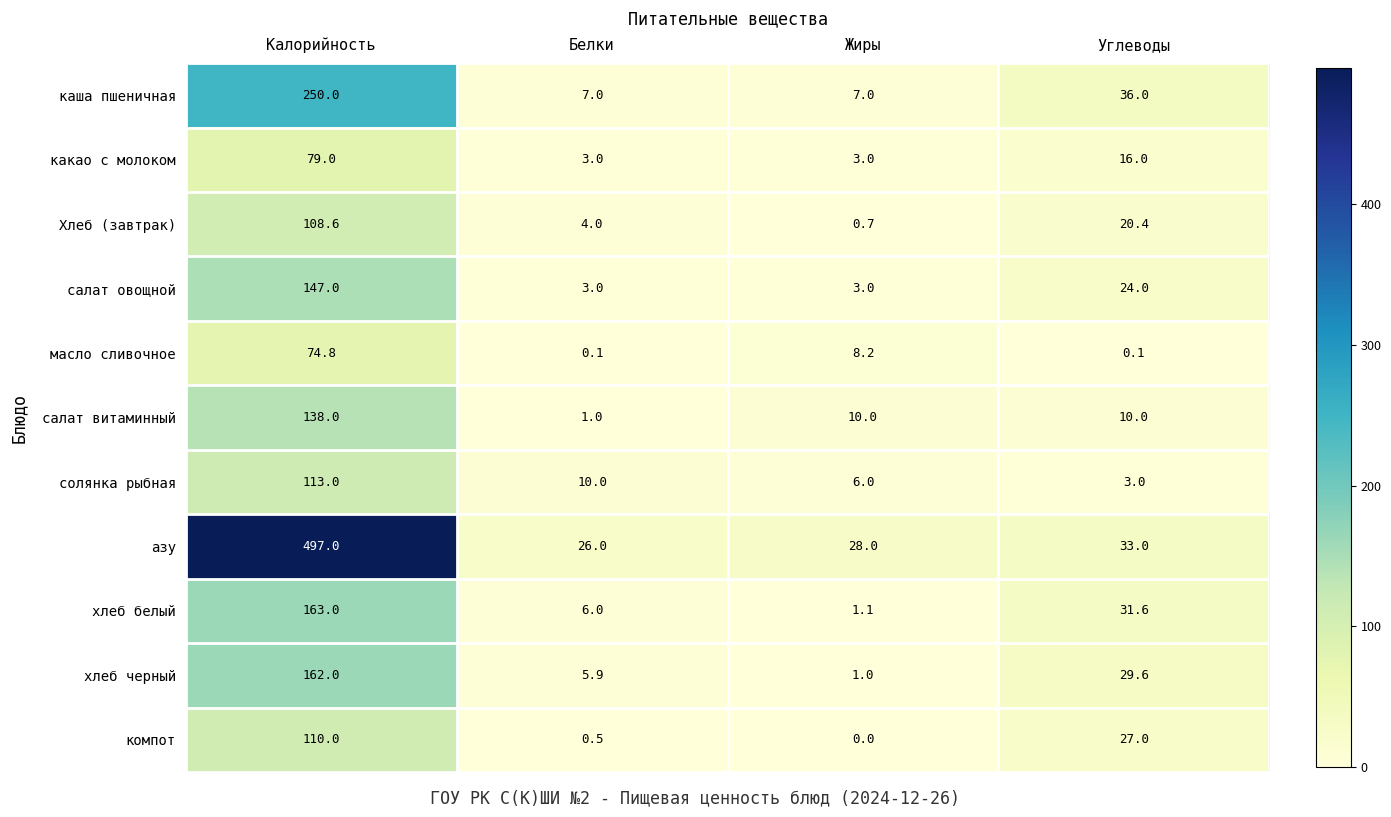

What is the difference between the maximum and second lowest values in the компот series?

109.5